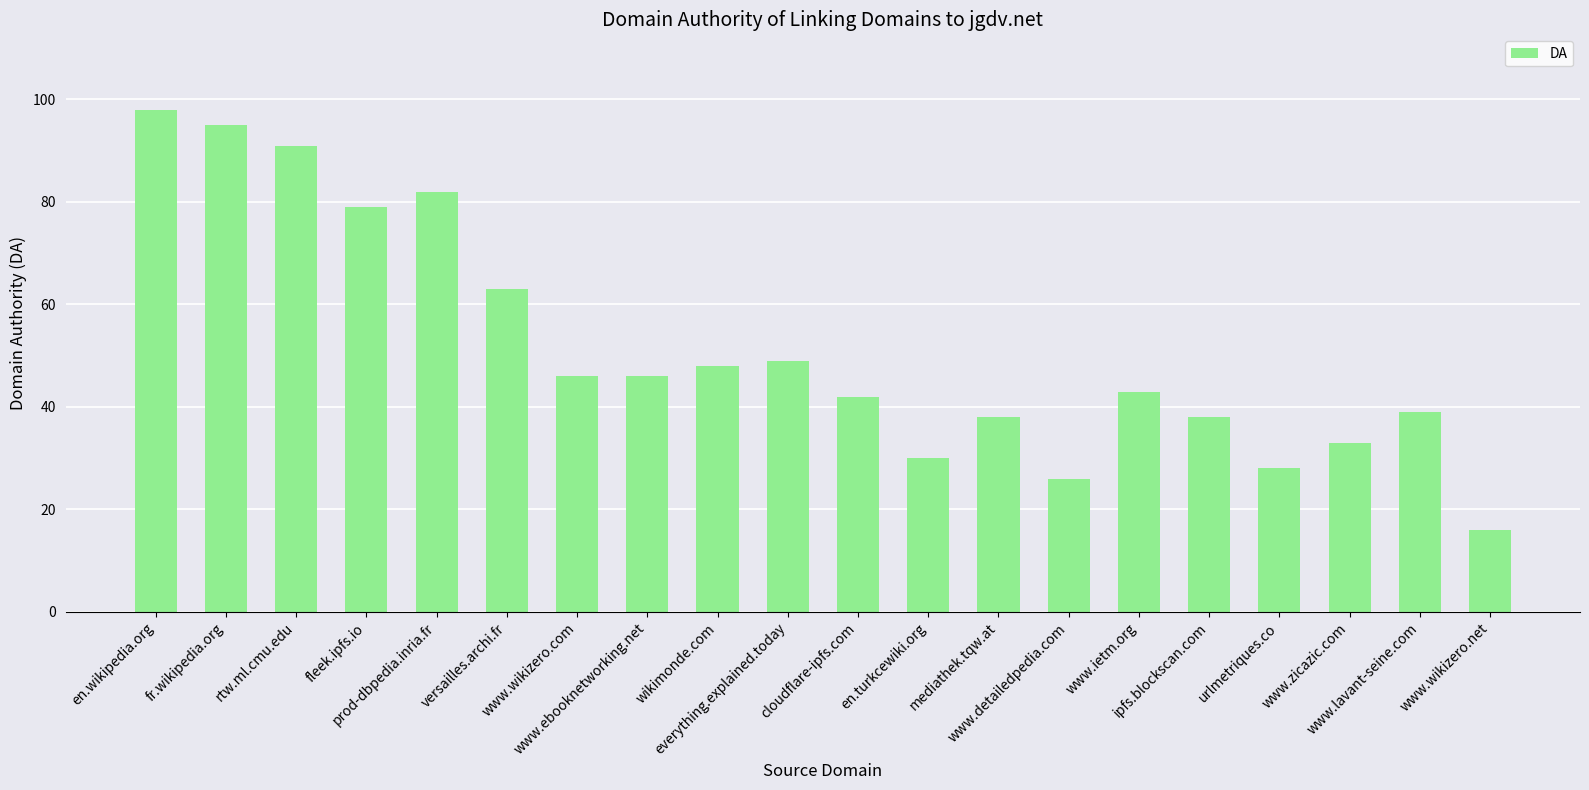

Between everything.explained.today and www.ebooknetworking.net, which is larger?

everything.explained.today